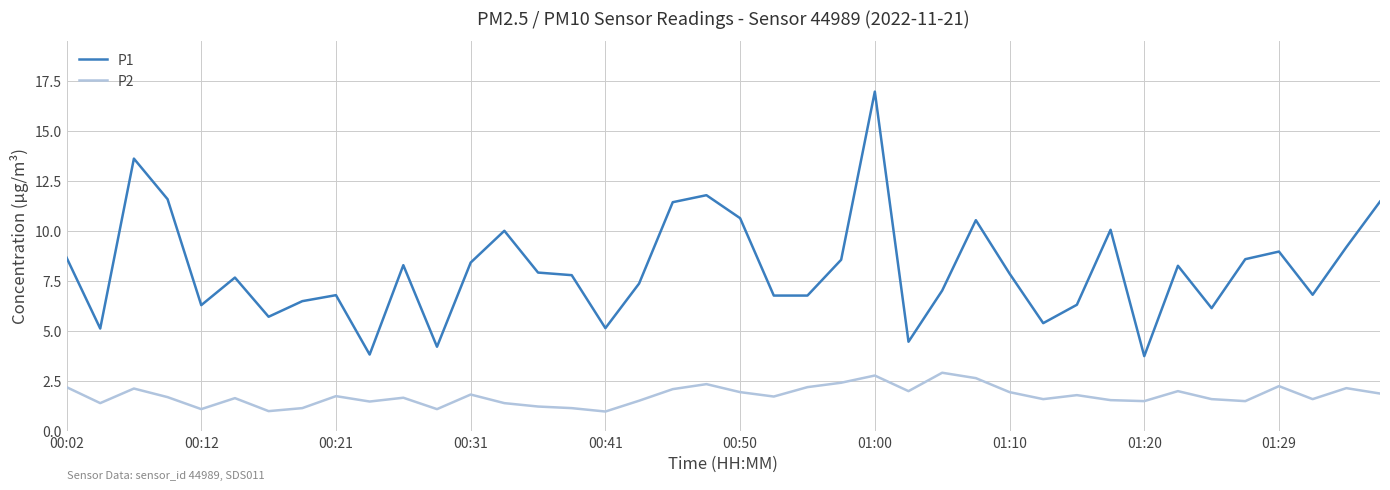

List the series in order of their peak value, highest first.

P1, P2